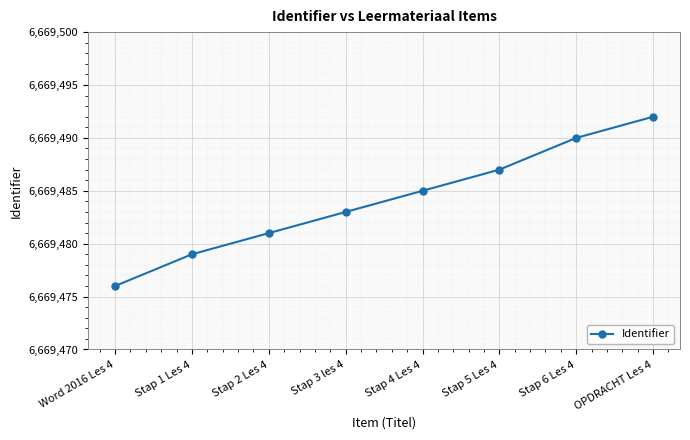

Reading left to right, what are all the values shown in this chart?

6669476	6669479	6669481	6669483	6669485	6669487	6669490	6669492